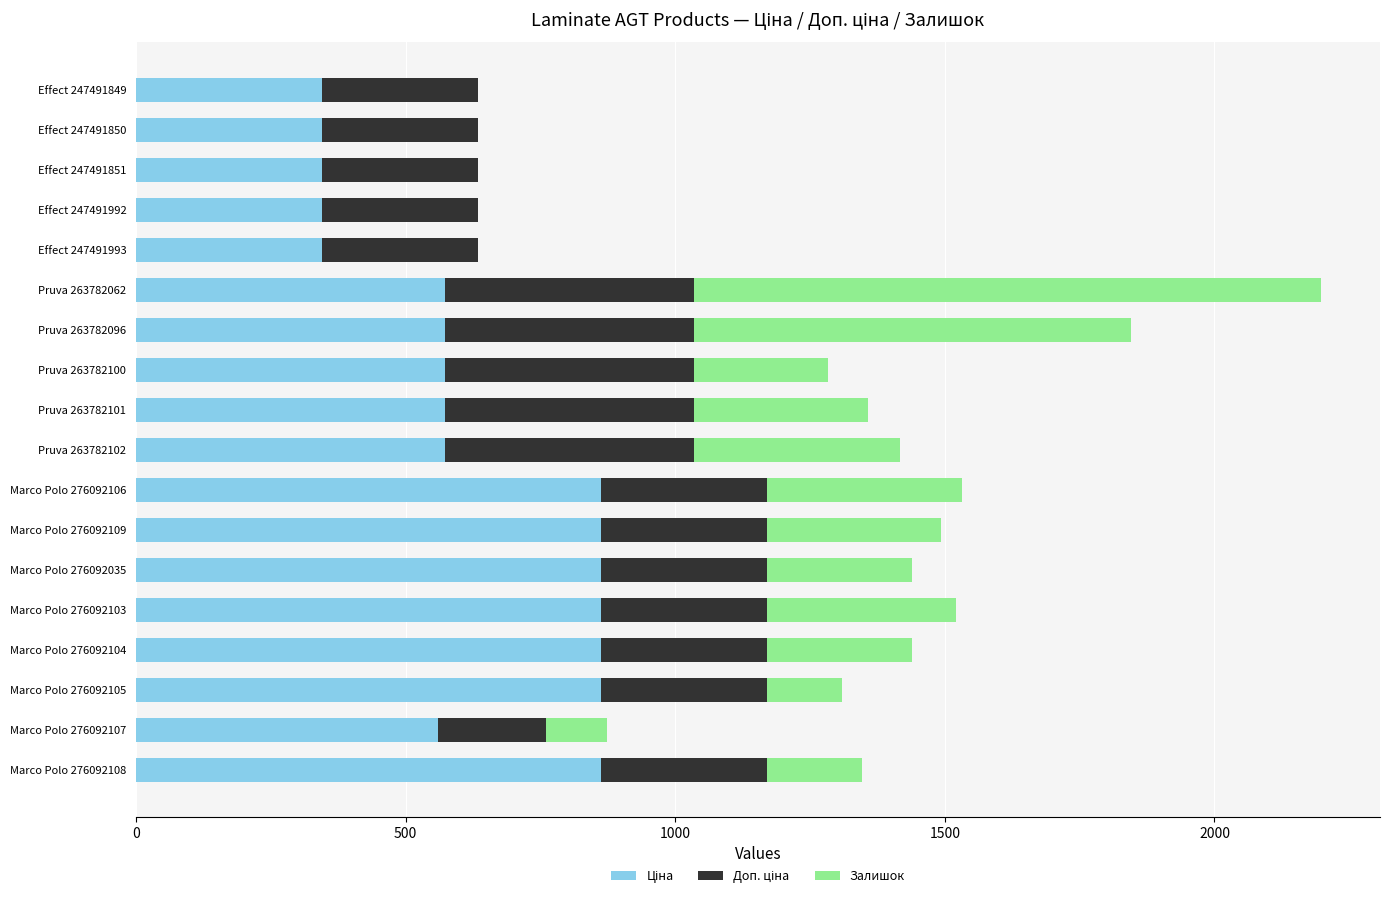

At which category is the sum across all series the highest?

Pruva 263782062